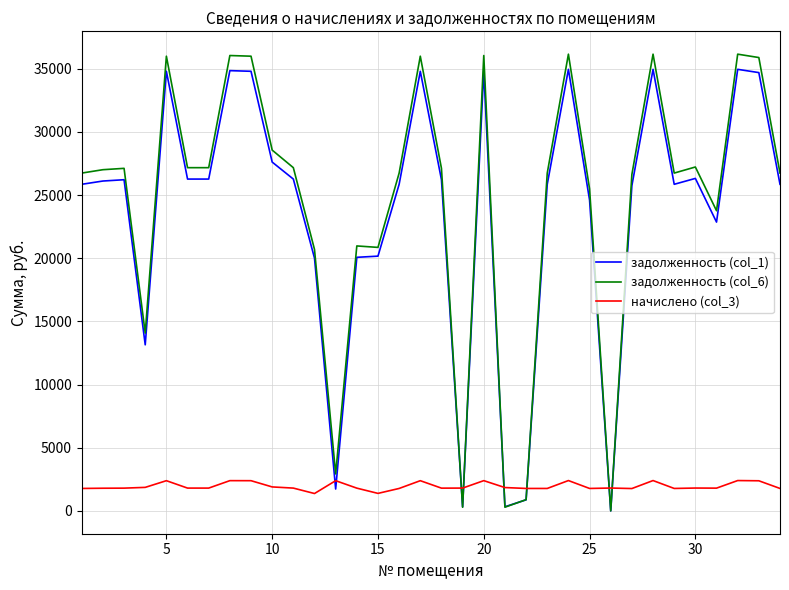

True or false: задолженность (col_1) and начислено (col_3) intersect in this chart.

True